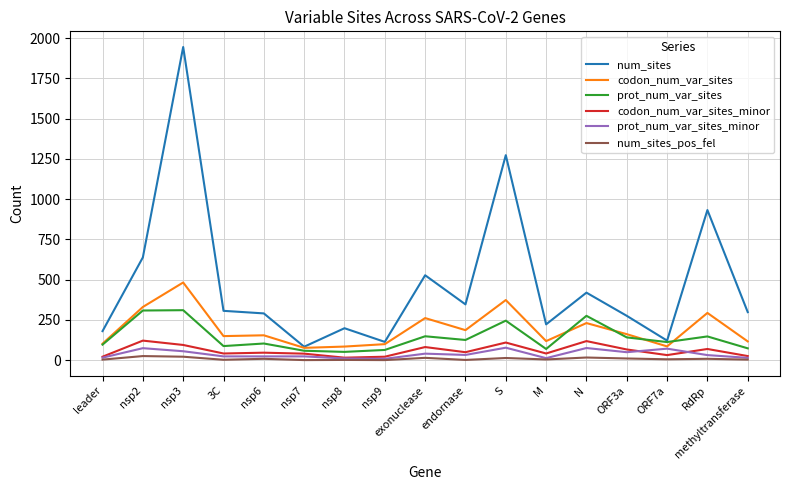

In codon_num_var_sites, how many points are higher than both neighbors (excluding endpoints)?

6